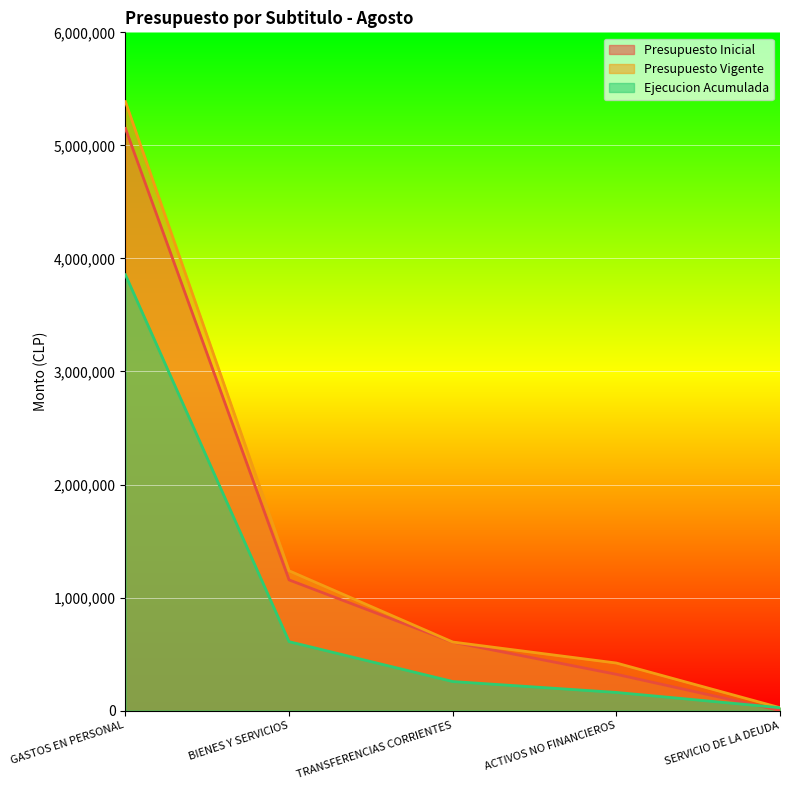

What are all the series names shown in the legend?

Presupuesto Inicial, Presupuesto Vigente, Ejecucion Acumulada